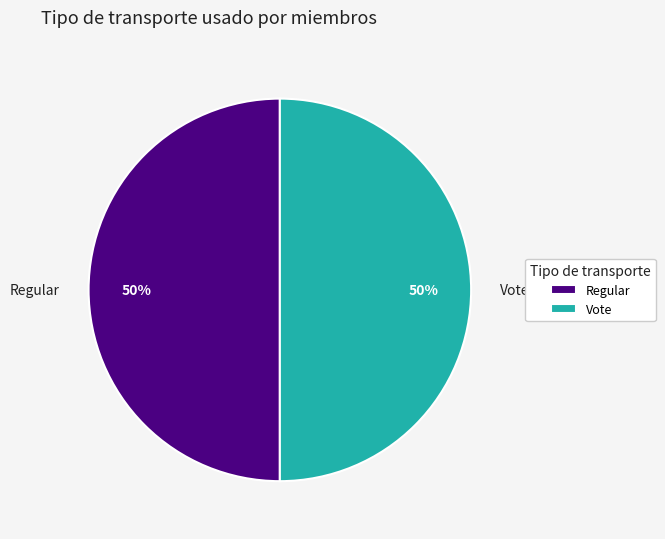

What percentage is the Regular slice, to the nearest percent?

50%